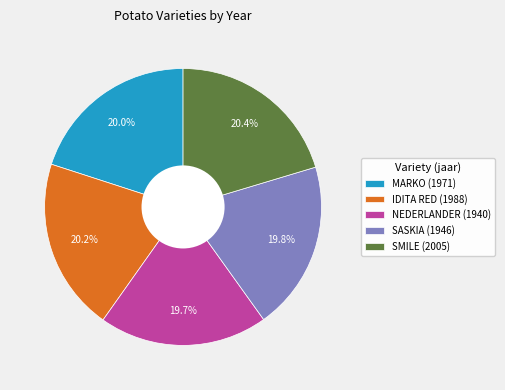

Does NEDERLANDER (1940) represent more than half of the total?

No